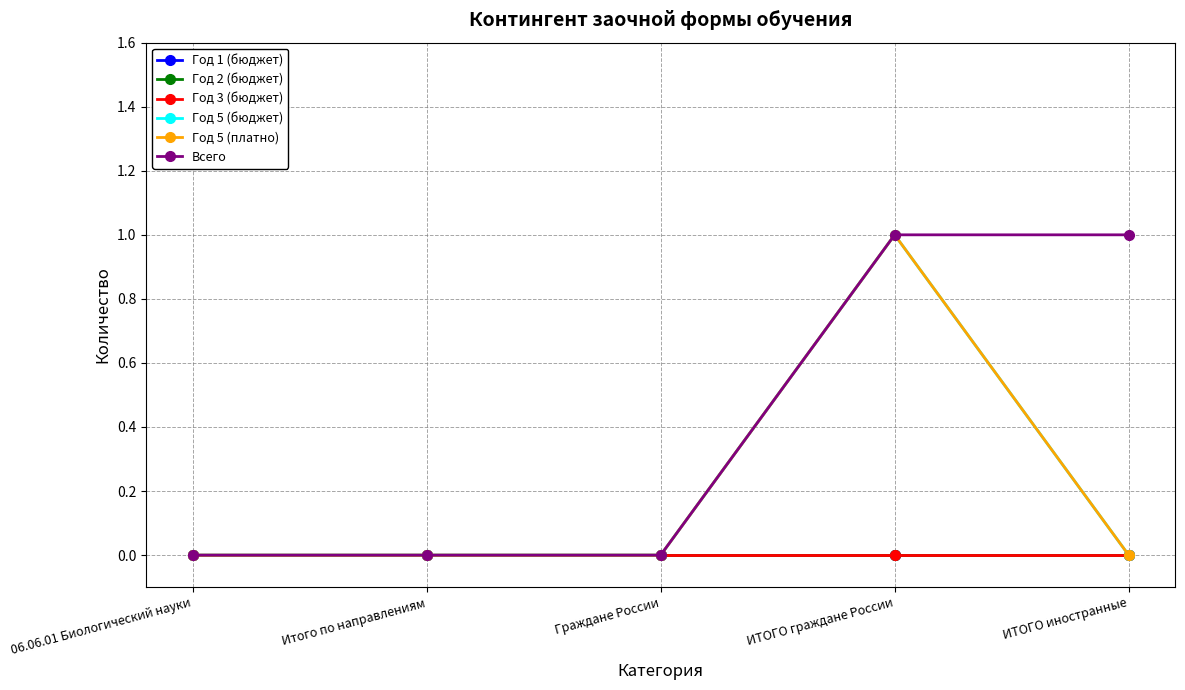

Does the chart have visible grid lines?

Yes